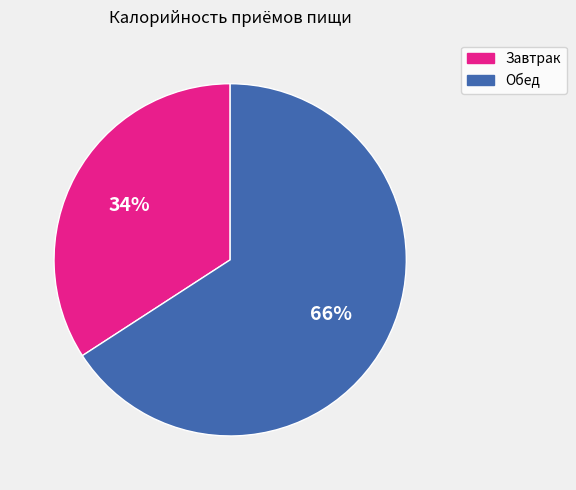

Combined, do Обед and Завтрак account for over 50%?

Yes